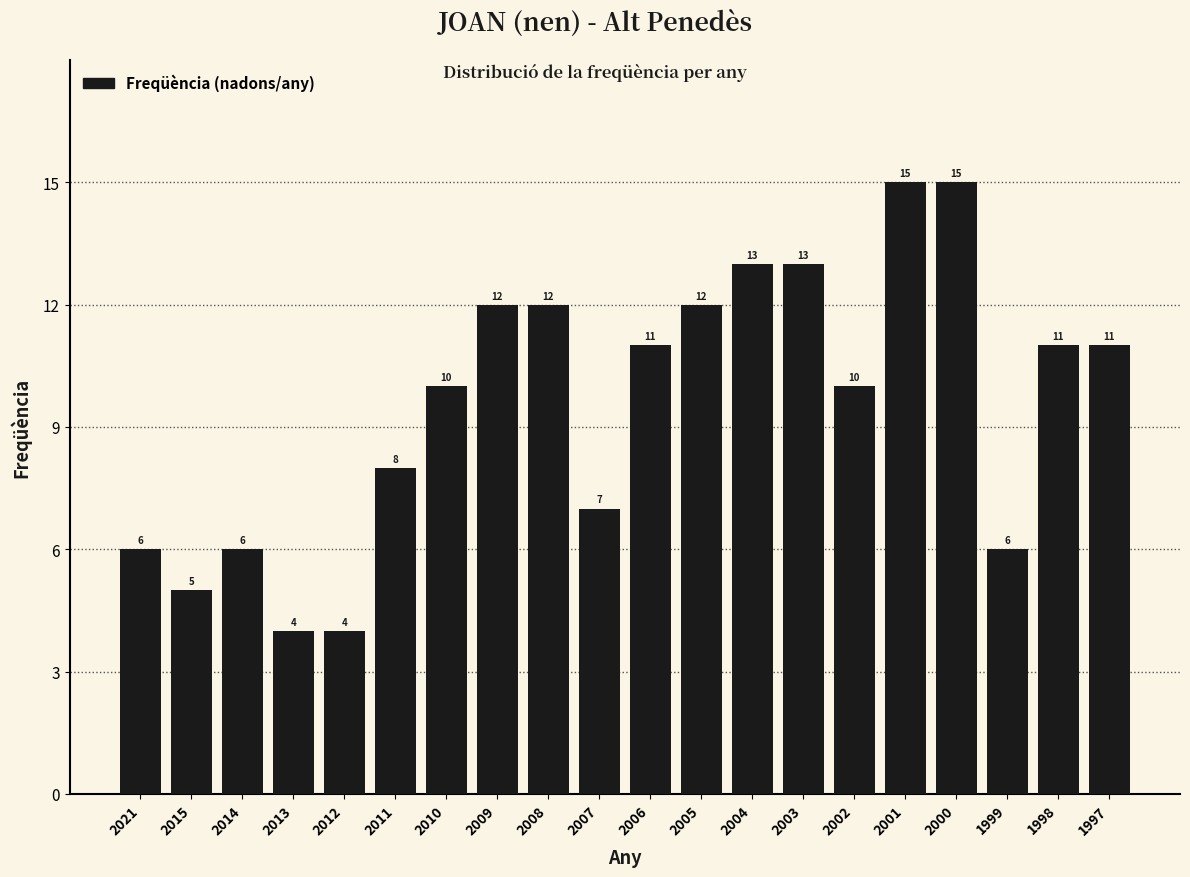

Reading right to left, list all the values displayed in this chart.

11	11	6	15	15	10	13	13	12	11	7	12	12	10	8	4	4	6	5	6